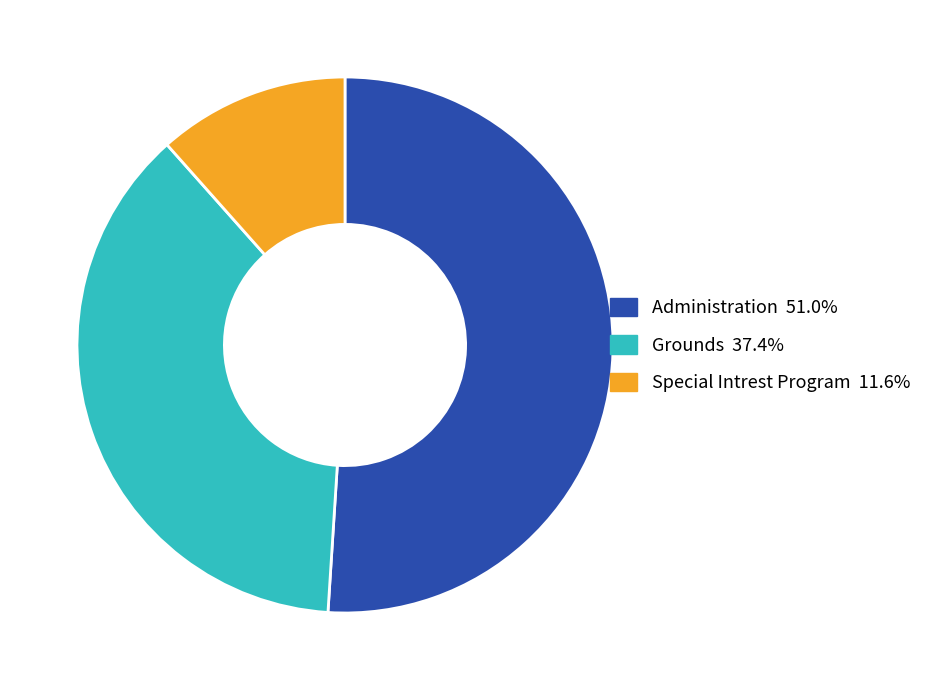

Is the sum of Administration and Special Intrest Program greater than half?

Yes